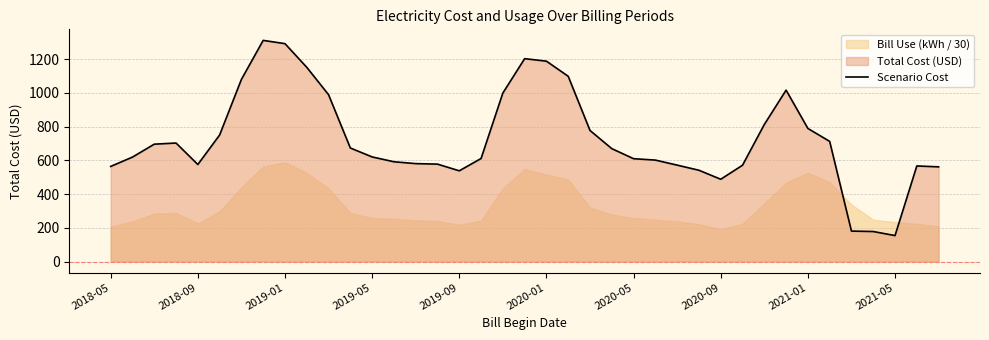

The value of Scenario Cost at 2019-05 is 620.4. True or false?

True